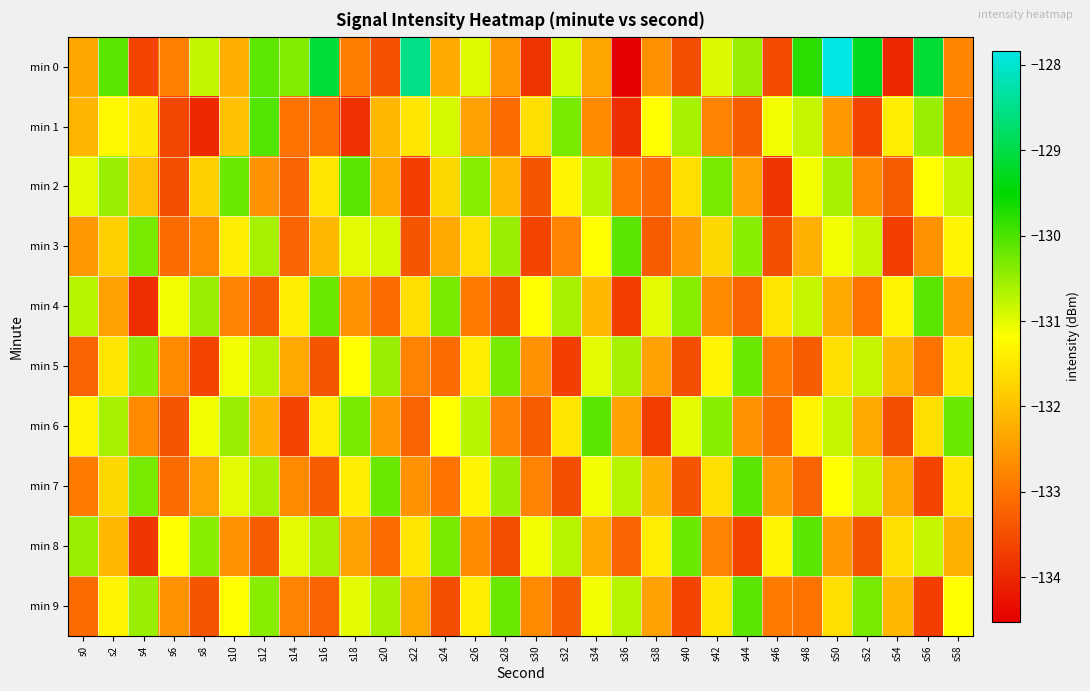

Reading left to right, what are all the values shown in this chart?

min 0: s0=-132.3	s2=-130.1	s4=-133.6	s6=-132.8	s8=-130.8	s10=-132.2	s12=-130.1	s14=-130.4	s16=-129.1	s18=-132.9	s20=-133.4	s22=-128.5	s24=-132.3	s26=-131.0	s28=-132.5	s30=-133.8	s32=-130.9	s34=-132.4	s36=-134.5	s38=-132.6	s40=-133.5	s42=-131.0	s44=-130.5	s46=-133.5	s48=-129.8	s50=-127.8	s52=-129.3	s54=-134.0	s56=-129.1	s58=-132.8
min 1: s0=-132.2	s2=-131.3	s4=-131.5	s6=-133.6	s8=-134.0	s10=-132.0	s12=-130.0	s14=-133.0	s16=-133.0	s18=-133.9	s20=-132.1	s22=-131.5	s24=-130.9	s26=-132.4	s28=-133.1	s30=-131.6	s32=-130.3	s34=-132.7	s36=-133.9	s38=-131.2	s40=-130.6	s42=-132.8	s44=-133.3	s46=-131.1	s48=-130.8	s50=-132.5	s52=-133.6	s54=-131.4	s56=-130.5	s58=-132.9
min 2: s0=-131.0	s2=-130.5	s4=-132.0	s6=-133.5	s8=-131.8	s10=-130.2	s12=-132.6	s14=-133.2	s16=-131.5	s18=-130.1	s20=-132.3	s22=-133.7	s24=-131.7	s26=-130.4	s28=-132.1	s30=-133.4	s32=-131.3	s34=-130.7	s36=-132.9	s38=-133.1	s40=-131.6	s42=-130.3	s44=-132.4	s46=-133.8	s48=-131.1	s50=-130.6	s52=-132.7	s54=-133.3	s56=-131.2	s58=-130.8
min 3: s0=-132.5	s2=-131.8	s4=-130.3	s6=-133.1	s8=-132.7	s10=-131.4	s12=-130.6	s14=-133.2	s16=-132.1	s18=-131.0	s20=-130.9	s22=-133.4	s24=-132.3	s26=-131.6	s28=-130.5	s30=-133.6	s32=-132.8	s34=-131.2	s36=-130.1	s38=-133.3	s40=-132.5	s42=-131.7	s44=-130.4	s46=-133.5	s48=-132.2	s50=-131.1	s52=-130.8	s54=-133.7	s56=-132.6	s58=-131.3
min 4: s0=-130.7	s2=-132.4	s4=-133.9	s6=-131.1	s8=-130.5	s10=-132.8	s12=-133.3	s14=-131.4	s16=-130.2	s18=-132.6	s20=-133.1	s22=-131.6	s24=-130.3	s26=-132.9	s28=-133.5	s30=-131.2	s32=-130.6	s34=-132.1	s36=-133.7	s38=-131.0	s40=-130.4	s42=-132.7	s44=-133.2	s46=-131.5	s48=-130.8	s50=-132.3	s52=-133.0	s54=-131.3	s56=-130.1	s58=-132.5
min 5: s0=-133.2	s2=-131.5	s4=-130.4	s6=-132.7	s8=-133.6	s10=-131.1	s12=-130.7	s14=-132.3	s16=-133.4	s18=-131.2	s20=-130.5	s22=-132.8	s24=-133.1	s26=-131.4	s28=-130.3	s30=-132.6	s32=-133.7	s34=-131.0	s36=-130.6	s38=-132.4	s40=-133.5	s42=-131.3	s44=-130.2	s46=-132.9	s48=-133.3	s50=-131.6	s52=-130.8	s54=-132.1	s56=-133.0	s58=-131.5
min 6: s0=-131.3	s2=-130.6	s4=-132.7	s6=-133.4	s8=-131.1	s10=-130.5	s12=-132.2	s14=-133.6	s16=-131.4	s18=-130.3	s20=-132.5	s22=-133.2	s24=-131.2	s26=-130.7	s28=-132.8	s30=-133.3	s32=-131.5	s34=-130.1	s36=-132.4	s38=-133.7	s40=-131.0	s42=-130.4	s44=-132.6	s46=-133.1	s48=-131.3	s50=-130.8	s52=-132.3	s54=-133.5	s56=-131.6	s58=-130.2
min 7: s0=-132.9	s2=-131.7	s4=-130.3	s6=-133.1	s8=-132.4	s10=-131.0	s12=-130.6	s14=-132.7	s16=-133.3	s18=-131.4	s20=-130.2	s22=-132.6	s24=-133.0	s26=-131.3	s28=-130.5	s30=-132.8	s32=-133.5	s34=-131.1	s36=-130.7	s38=-132.2	s40=-133.4	s42=-131.6	s44=-130.1	s46=-132.5	s48=-133.2	s50=-131.2	s52=-130.8	s54=-132.3	s56=-133.6	s58=-131.5
min 8: s0=-130.5	s2=-132.1	s4=-133.8	s6=-131.2	s8=-130.4	s10=-132.6	s12=-133.3	s14=-131.0	s16=-130.6	s18=-132.4	s20=-133.1	s22=-131.5	s24=-130.3	s26=-132.7	s28=-133.5	s30=-131.1	s32=-130.7	s34=-132.3	s36=-133.2	s38=-131.4	s40=-130.2	s42=-132.8	s44=-133.6	s46=-131.3	s48=-130.1	s50=-132.5	s52=-133.4	s54=-131.6	s56=-130.8	s58=-132.2
min 9: s0=-133.1	s2=-131.3	s4=-130.5	s6=-132.6	s8=-133.4	s10=-131.2	s12=-130.4	s14=-132.8	s16=-133.2	s18=-131.0	s20=-130.6	s22=-132.3	s24=-133.5	s26=-131.4	s28=-130.2	s30=-132.7	s32=-133.3	s34=-131.1	s36=-130.7	s38=-132.4	s40=-133.6	s42=-131.5	s44=-130.1	s46=-132.9	s48=-133.0	s50=-131.6	s52=-130.3	s54=-132.1	s56=-133.7	s58=-131.2